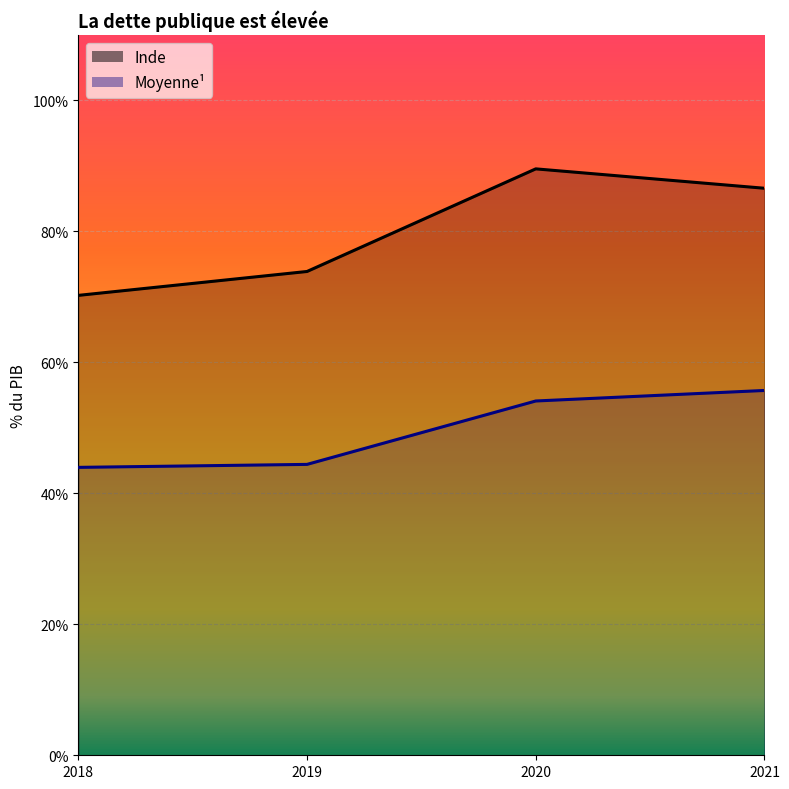

Is the value of Moyenne at 2018 greater than the value of Inde at 2021?

No